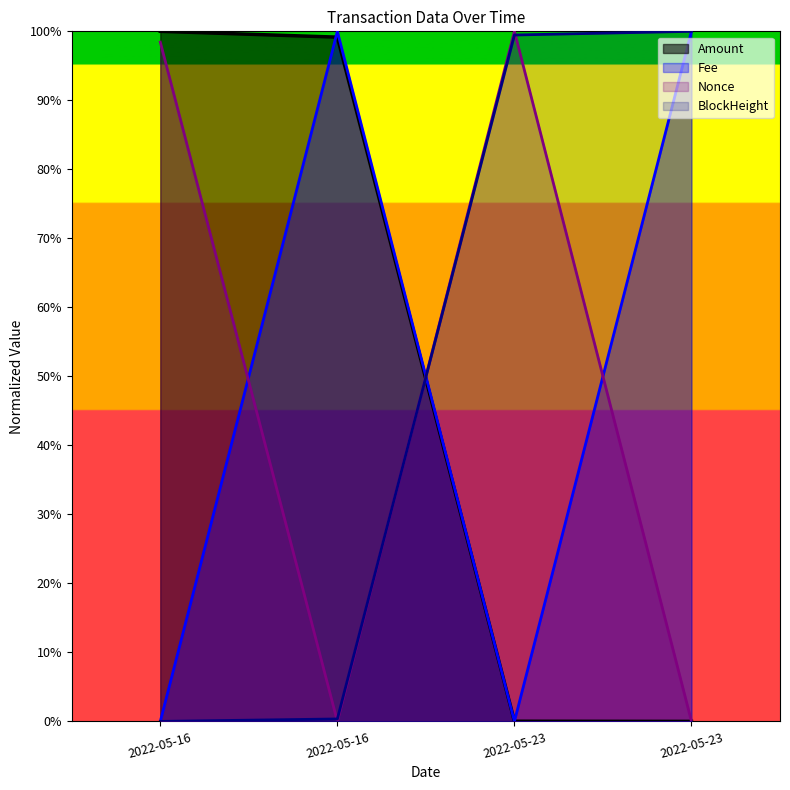

Is it true that Nonce equals 0.0 at 2022-05-23?

False